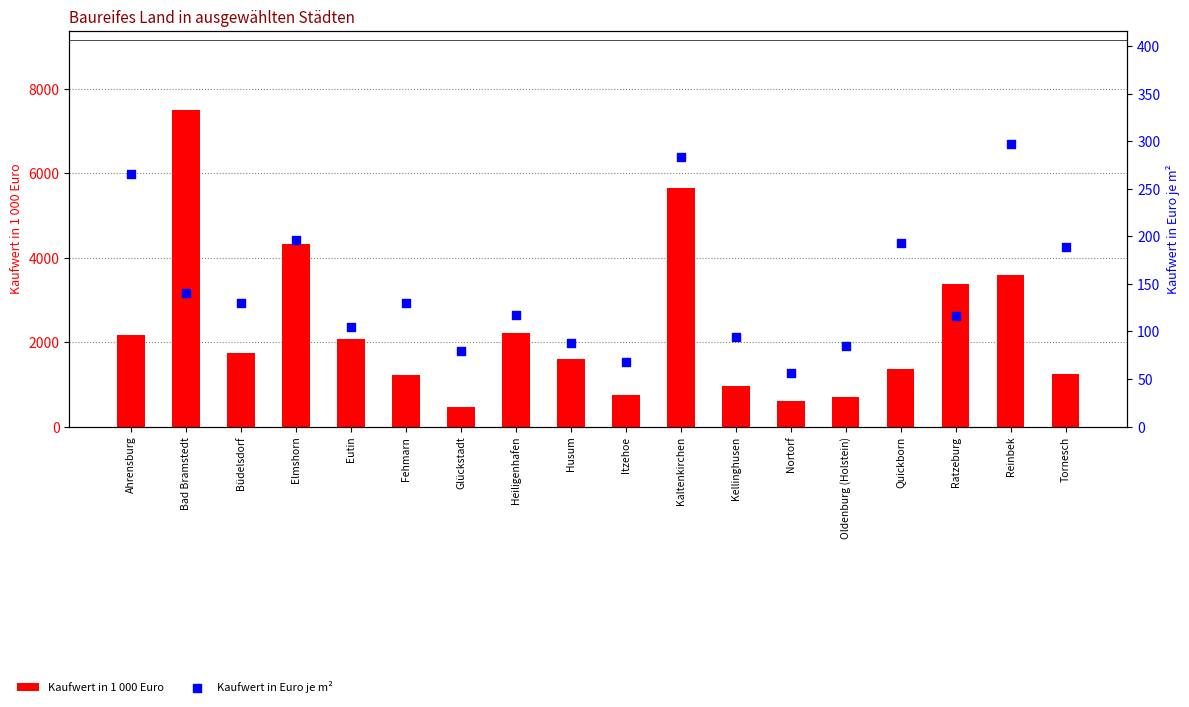

Which series reaches the minimum Y coordinate?

Kaufwert in Euro je m²